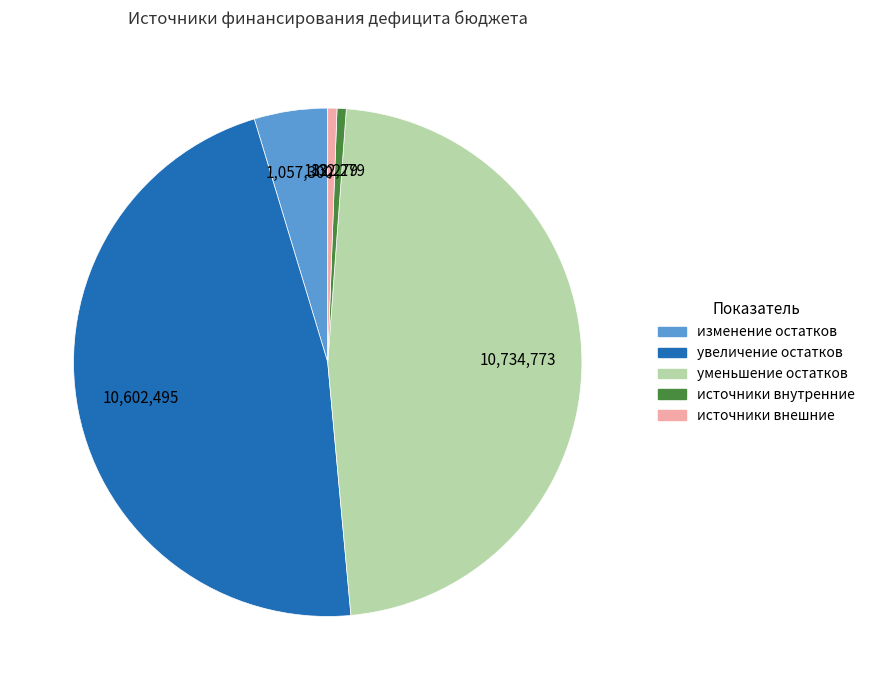

Is there any slice that represents more than half of the pie?

No